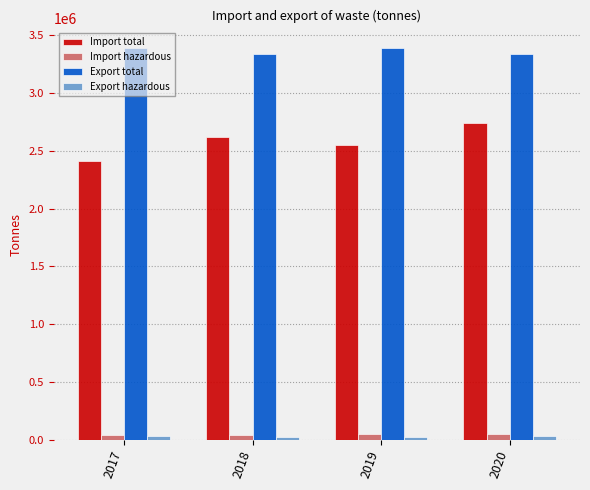

Are the bars horizontal?

No